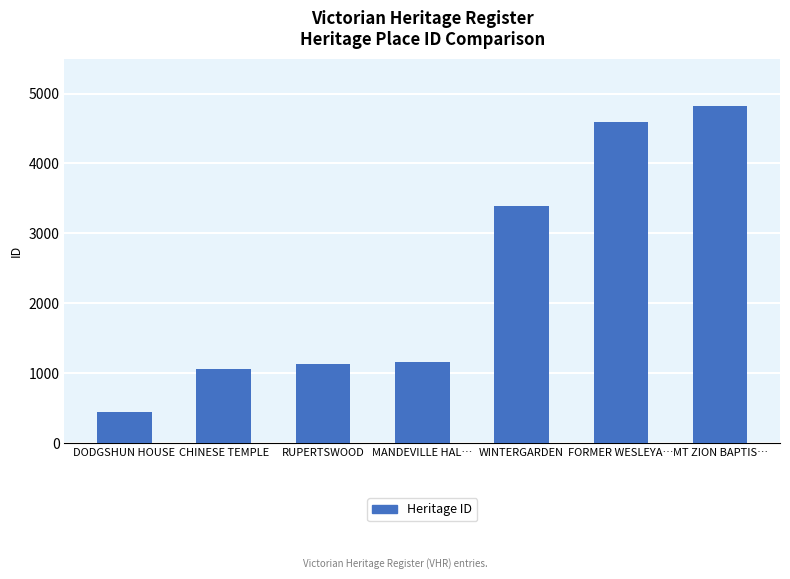

True or false: the data shows 2058 at WINTERGARDEN.

False